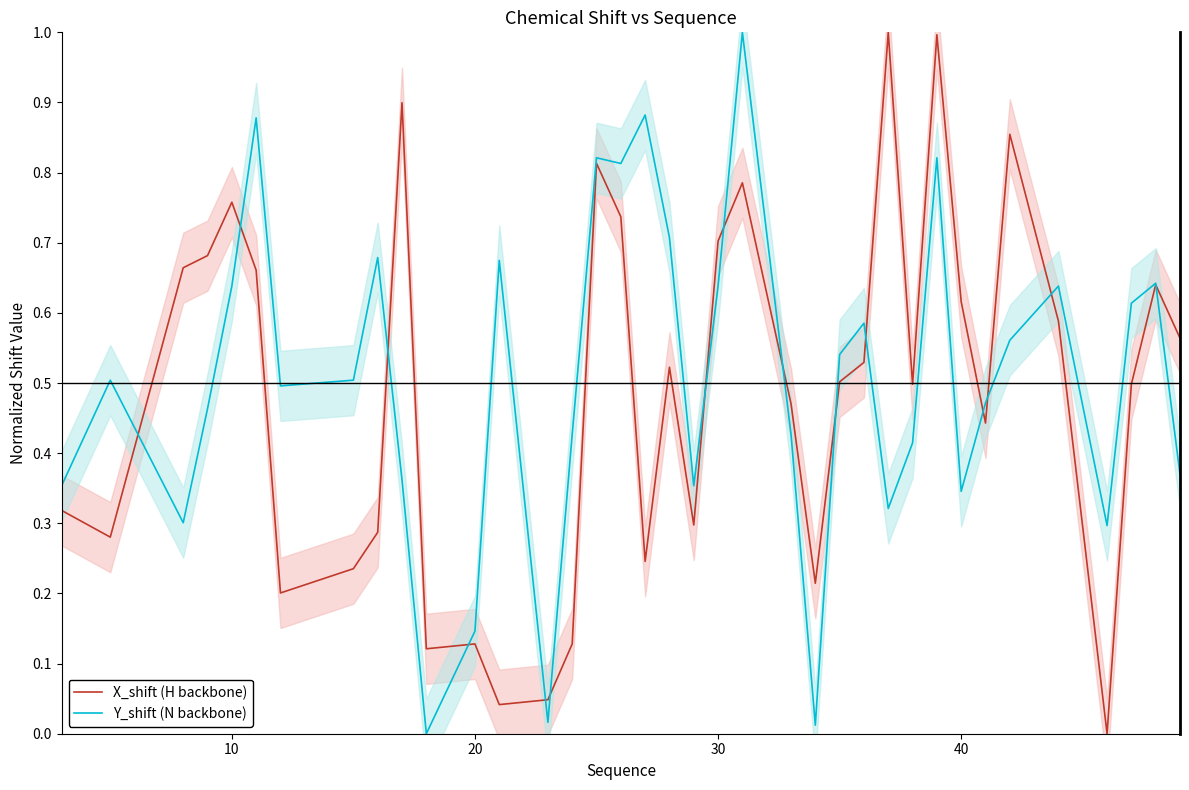

What is the maximum value for Y_shift (N backbone)?

1.0